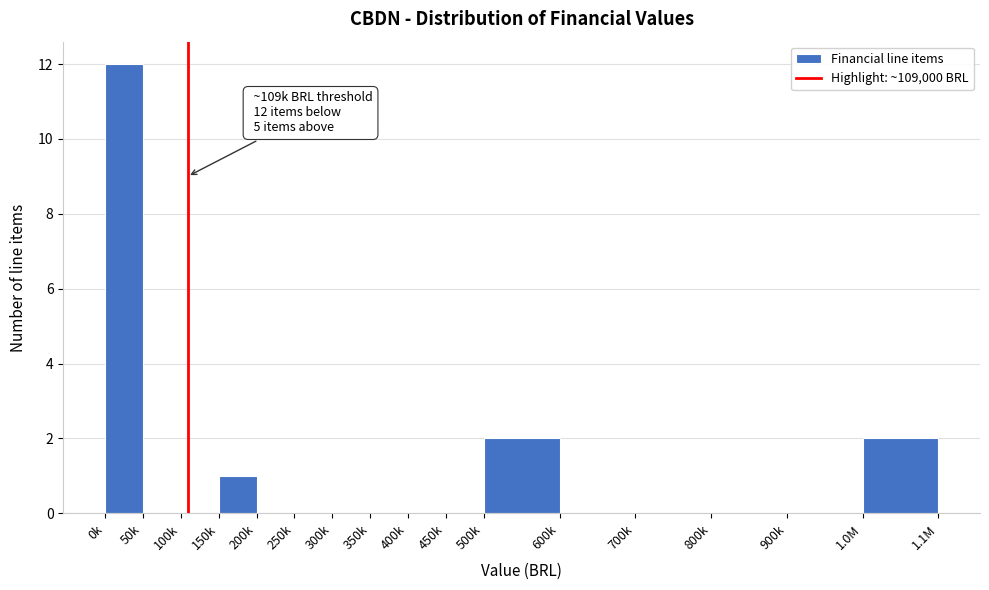

Reading left to right, transcribe all the data shown in this chart.

0k=12	50k=0	100k=0	150k=1	200k=0	250k=0	300k=0	350k=0	400k=0	450k=0	500k=2	600k=0	700k=0	800k=0	900k=0	1.0M=2